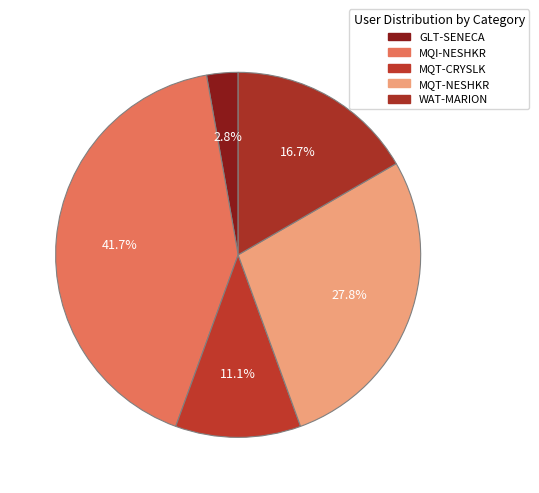

How many slices are in this pie chart?

5